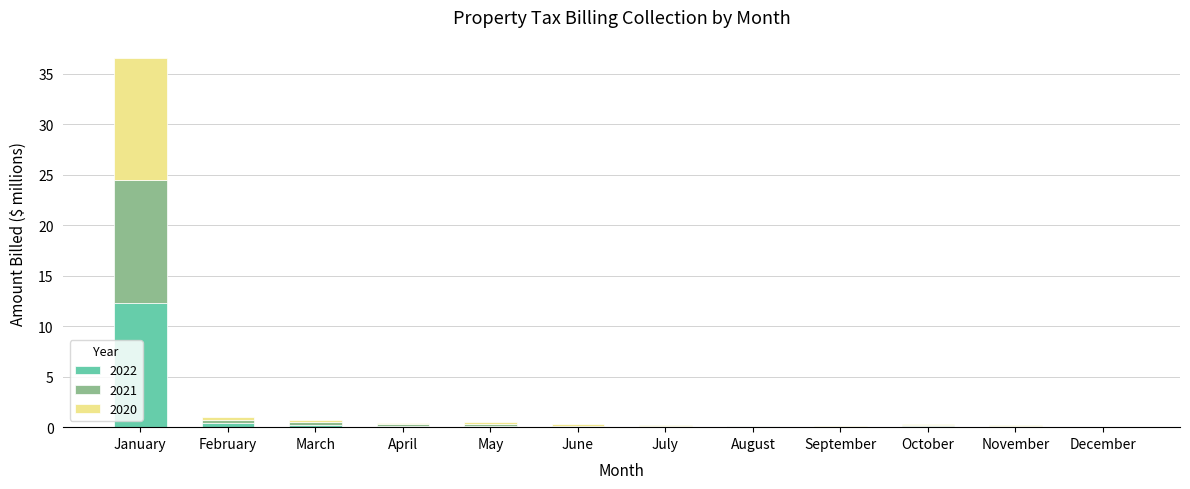

The 2022 series shows 0.0 at August. True or false?

True